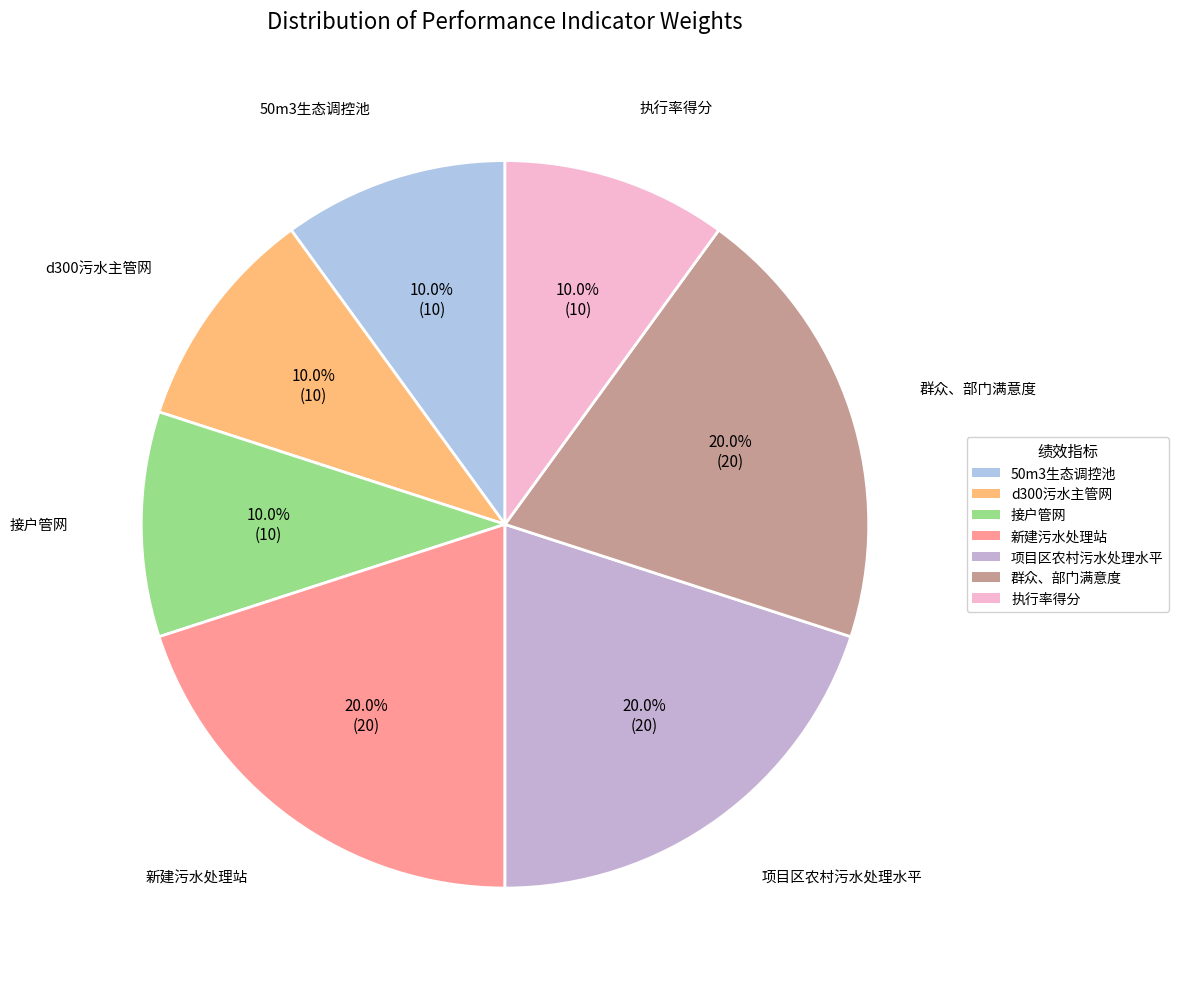

To the nearest percent, what portion does 执行率得分 represent?

10%